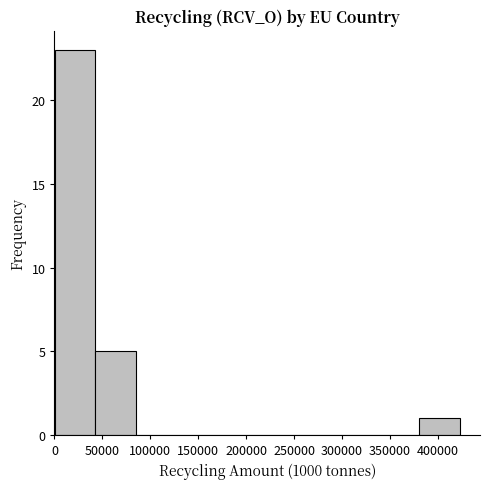

Which range on the x-axis has the tallest bar?

0 to 40000